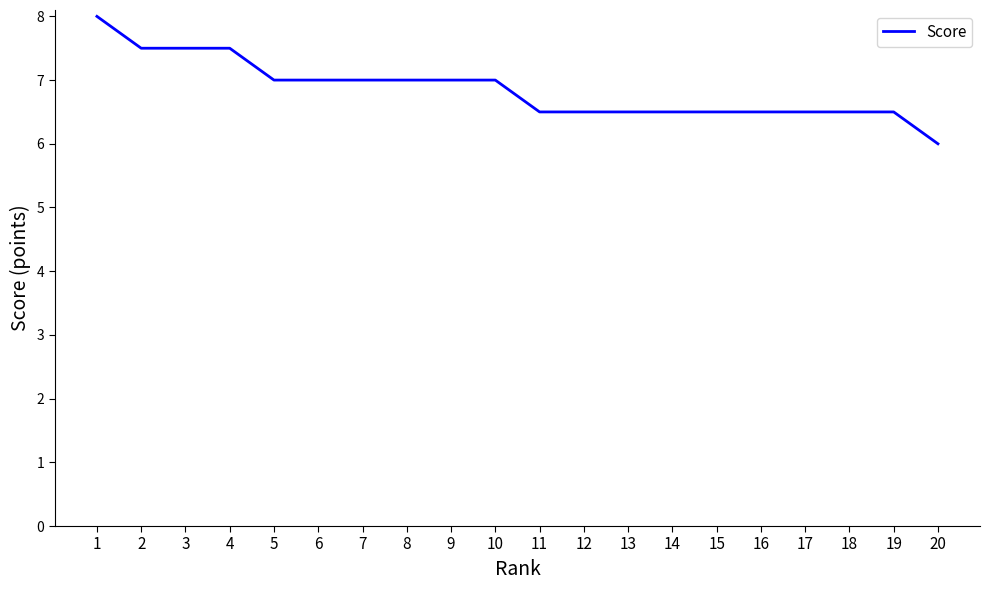

At which category does the chart reach its peak across all series?

1